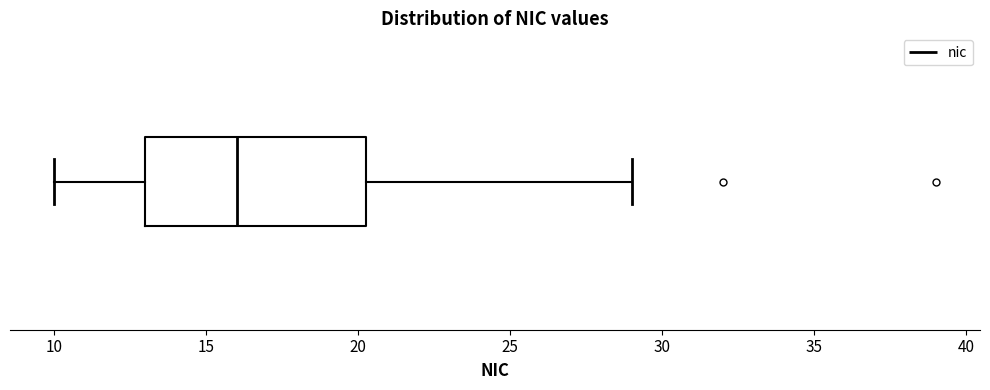

Transcribe this box plot: give where the median line is, the range the box spans, and where the two whiskers end, as read against the x-axis. The values are not printed on the chart, so give them approximately, as read against the axis.

median 16.0, box 13.0 to 20.5, whiskers 10.0 to 29.0